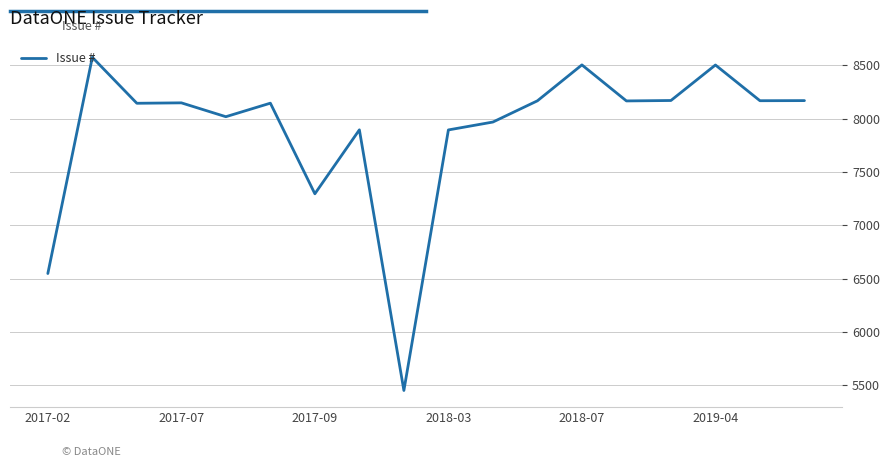

What is the minimum value shown in the chart?

5451